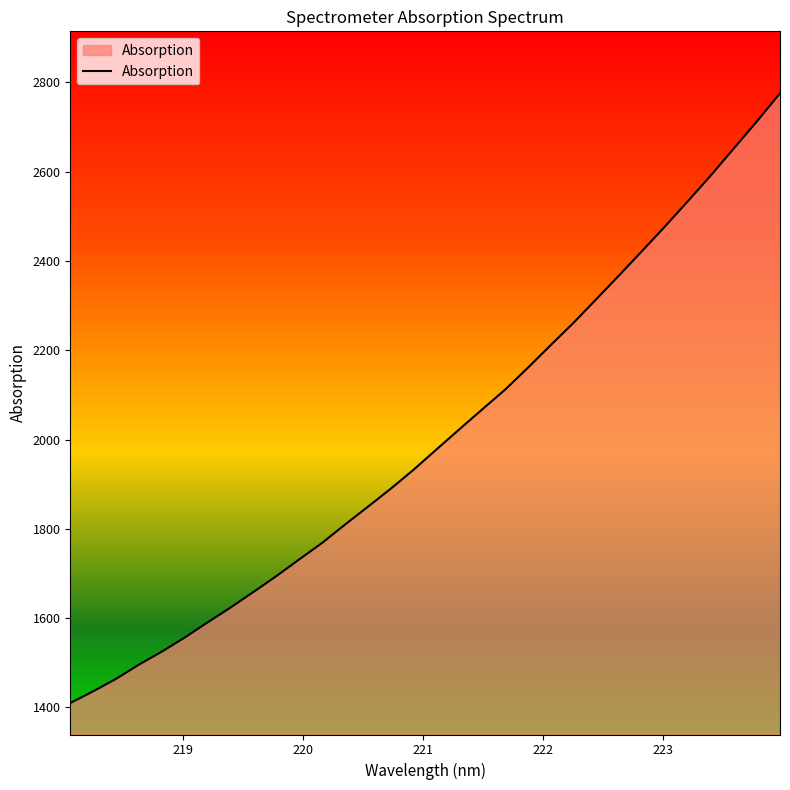

What is the smallest value displayed?

1409.9